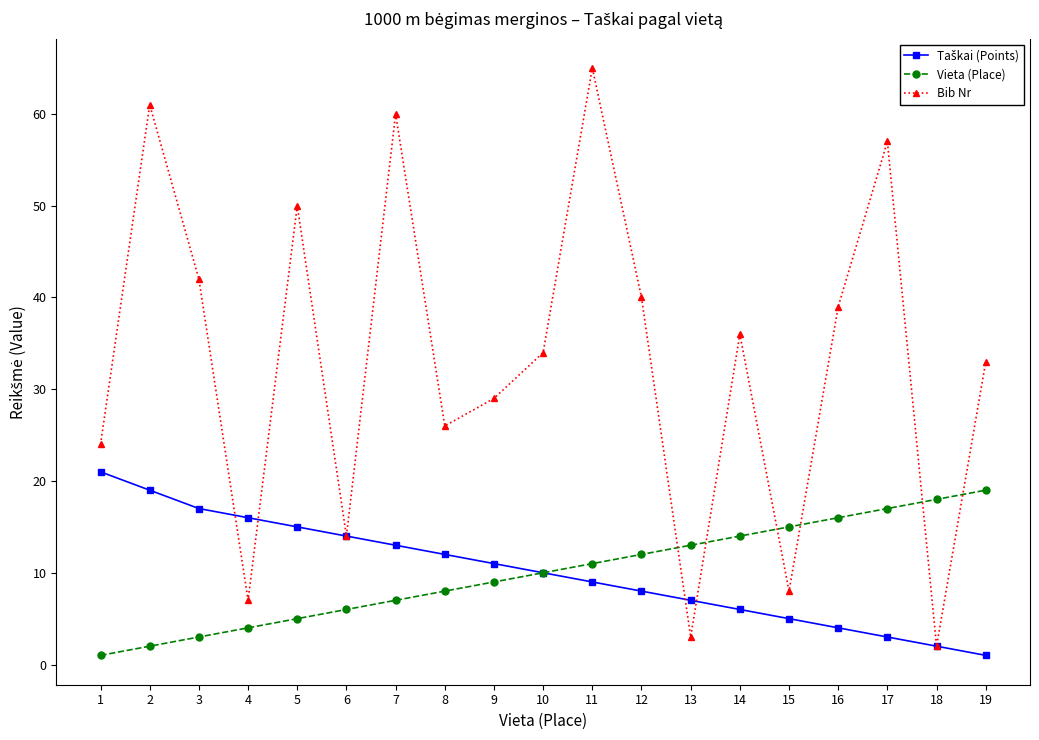

What is the smallest value displayed?

1